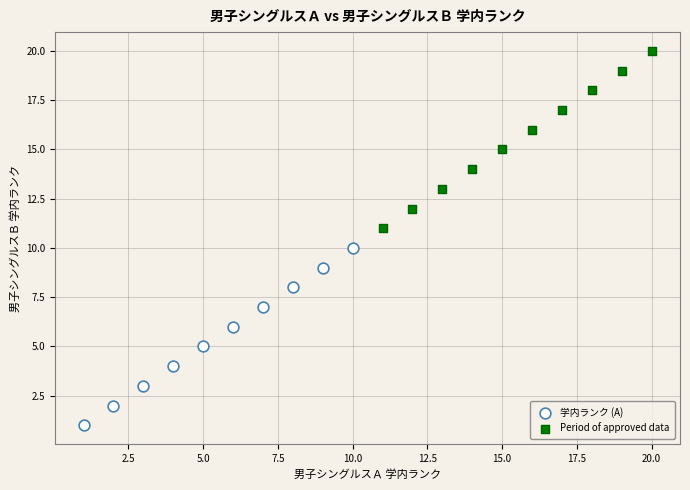

Which series contains the lowest Y value?

学内ランク (A)